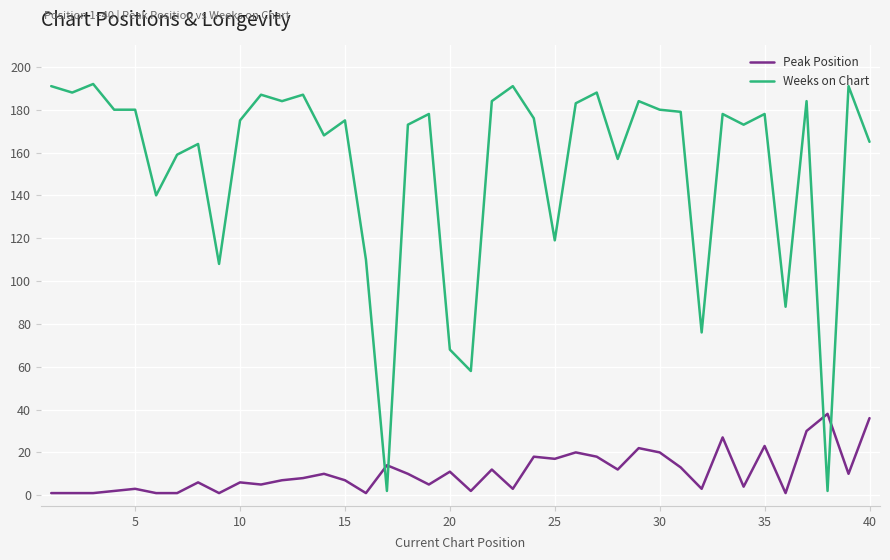

Reading left to right, extract all data points from this chart.

Peak Position: 1	1	1	2	3	1	1	6	1	6	5	7	8	10	7	1	14	10	5	11	2	12	3	18	17	20	18	12	22	20	13	3	27	4	23	1	30	38	10	36
Weeks on Chart: 191	188	192	180	180	140	159	164	108	175	187	184	187	168	175	110	2	173	178	68	58	184	191	176	119	183	188	157	184	180	179	76	178	173	178	88	184	2	191	165